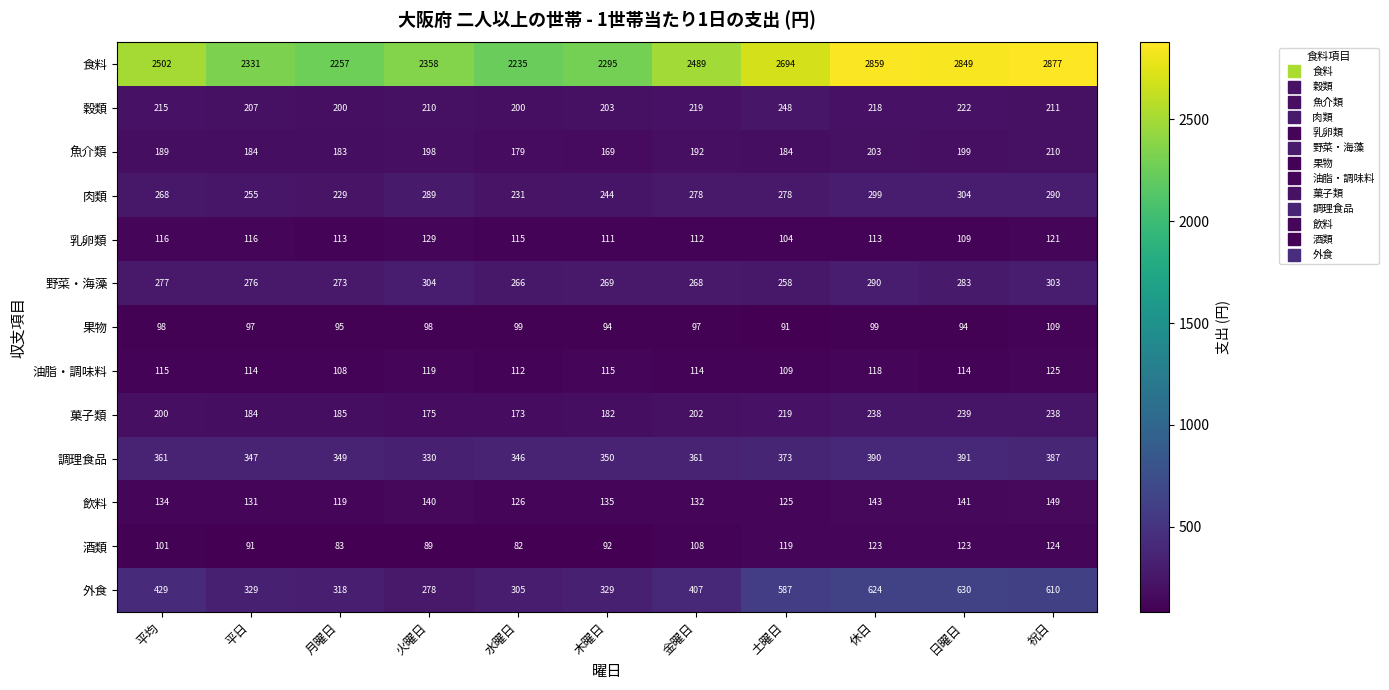

At which category is the sum across all series the highest?

祝日